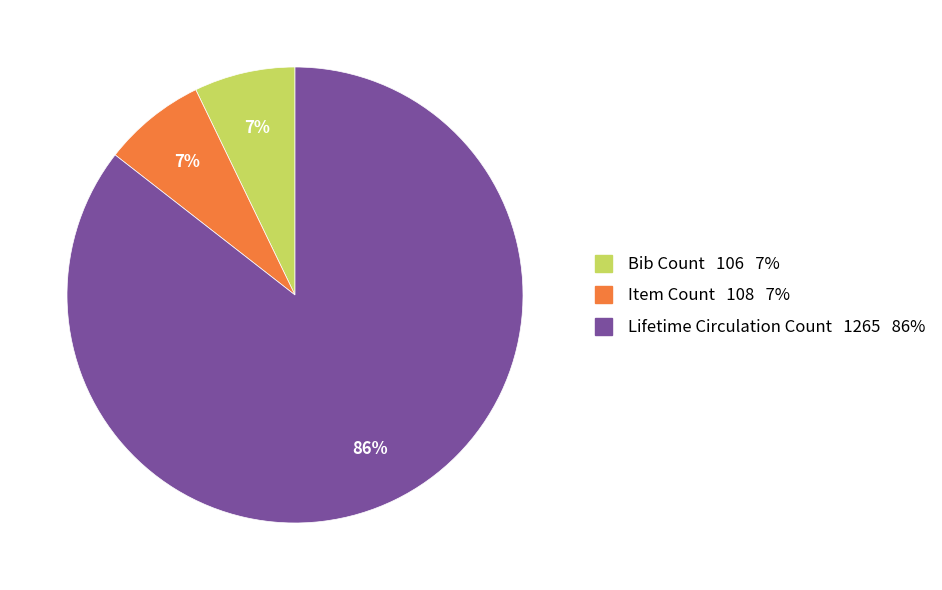

Is it true that Lifetime Circulation Count is 86% of the pie?

True